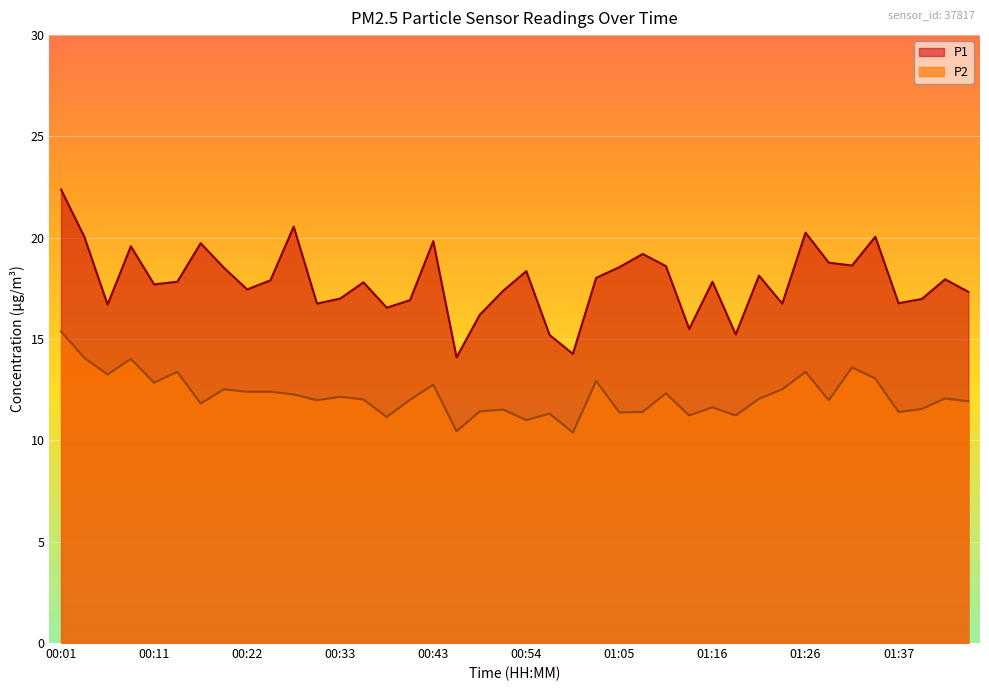

List the series in order of their peak value, highest first.

P1, P2